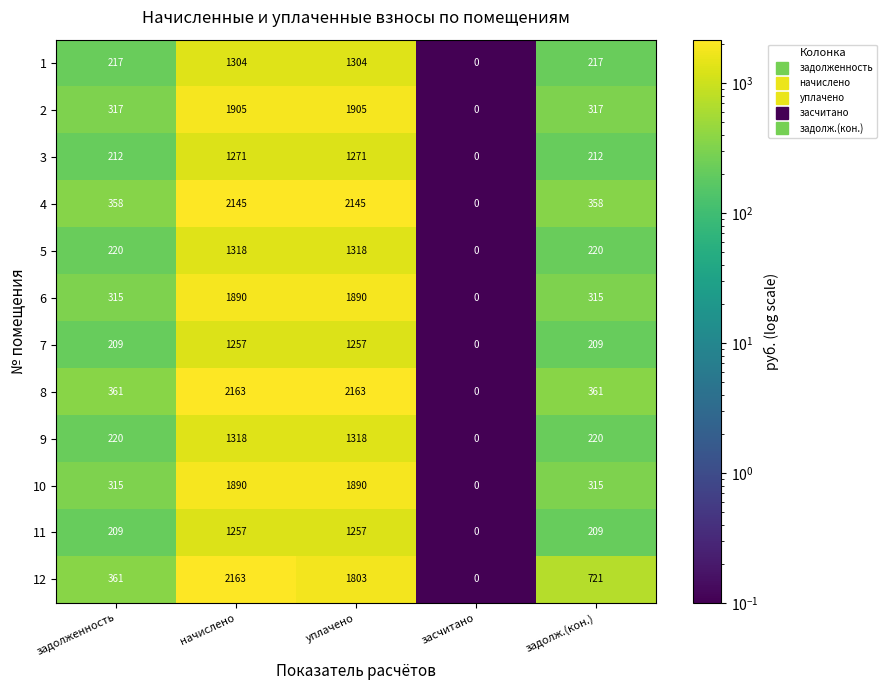

How many distinct data groups are displayed?

12